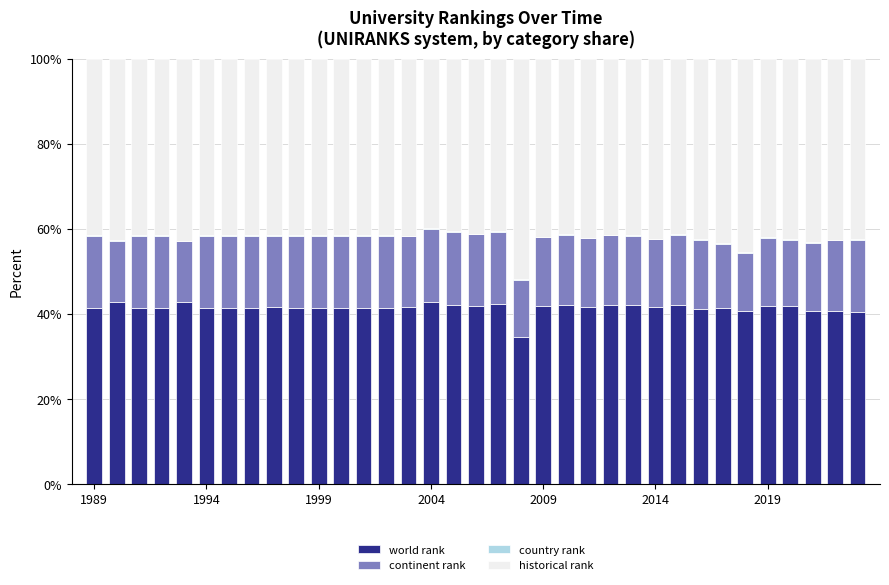

What is the highest value of the world rank series?

42.8